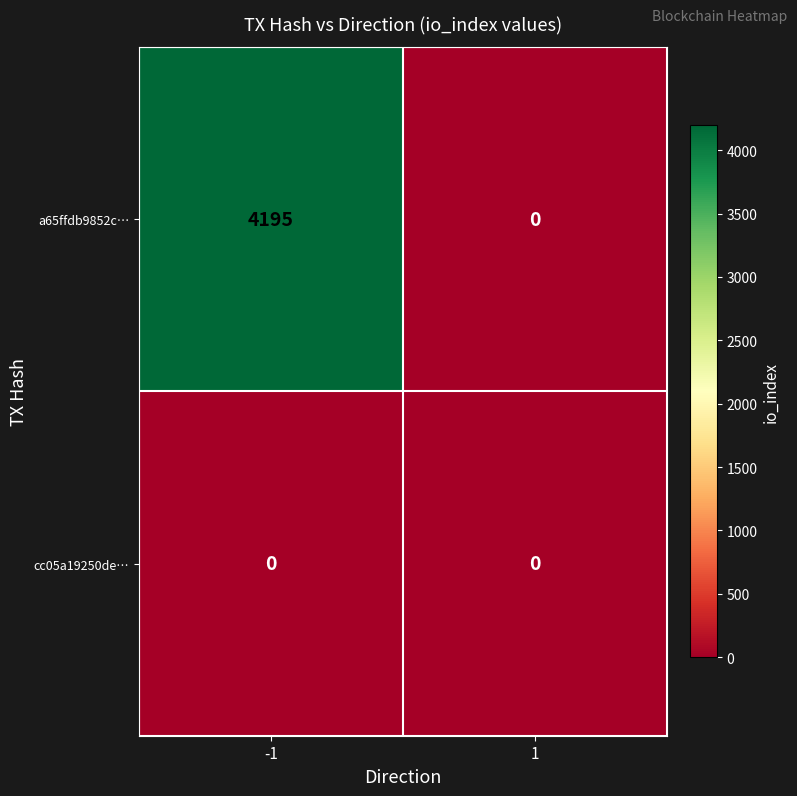

What is the total value across all series at -1?

4195